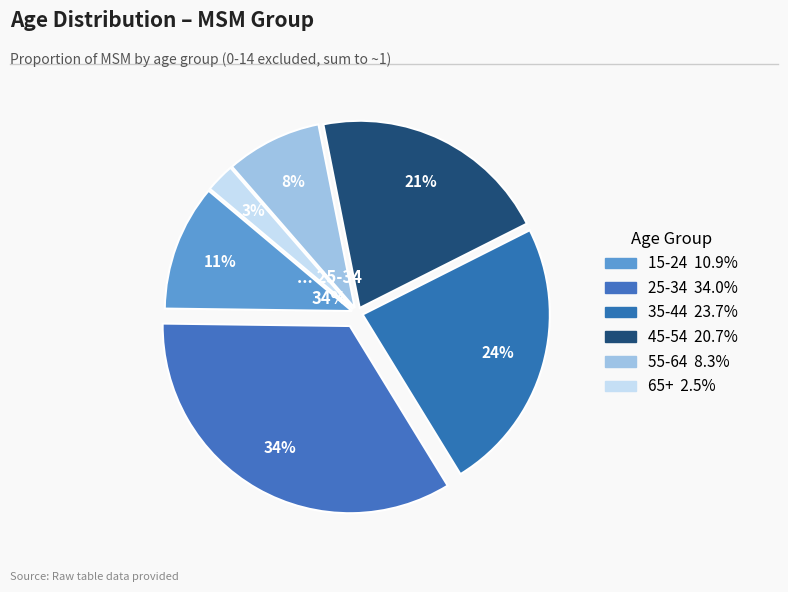

Does 55-64 account for over 50% of the chart?

No